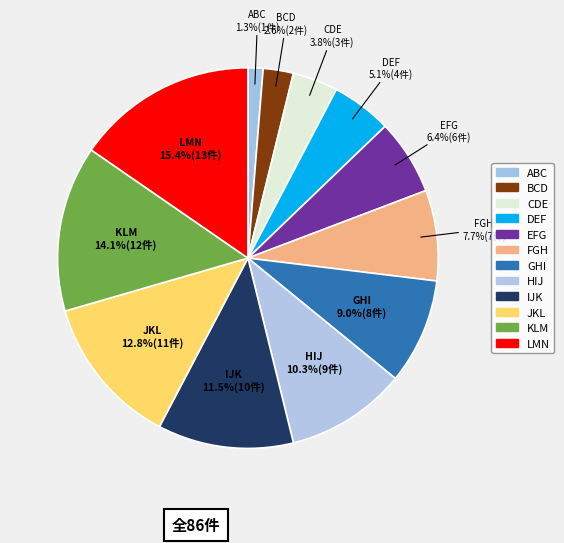

What is the smallest slice in the pie chart?

ABC